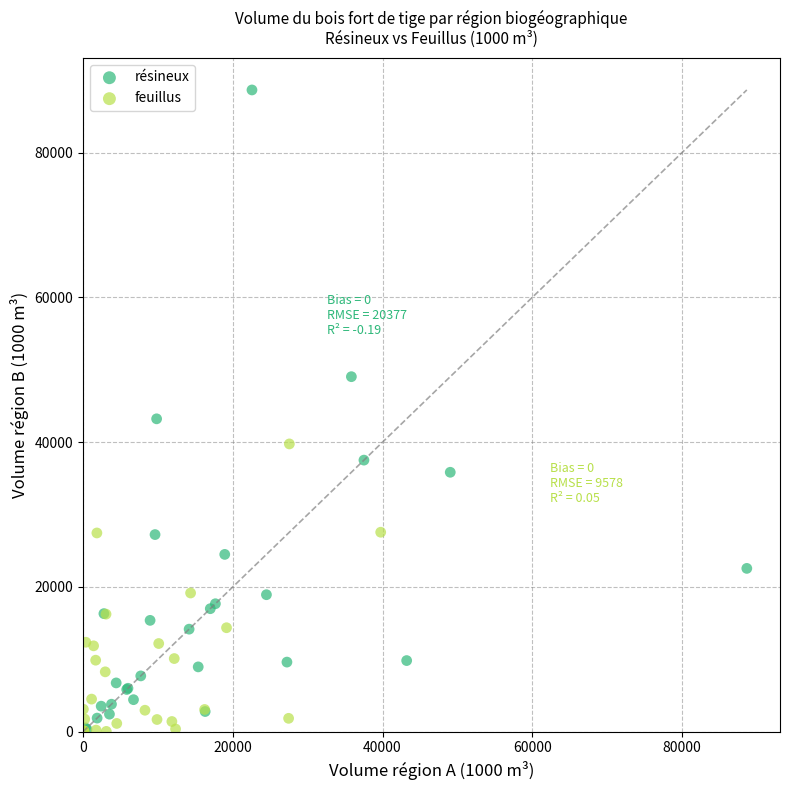

Which series reaches the maximum Y coordinate?

résineux